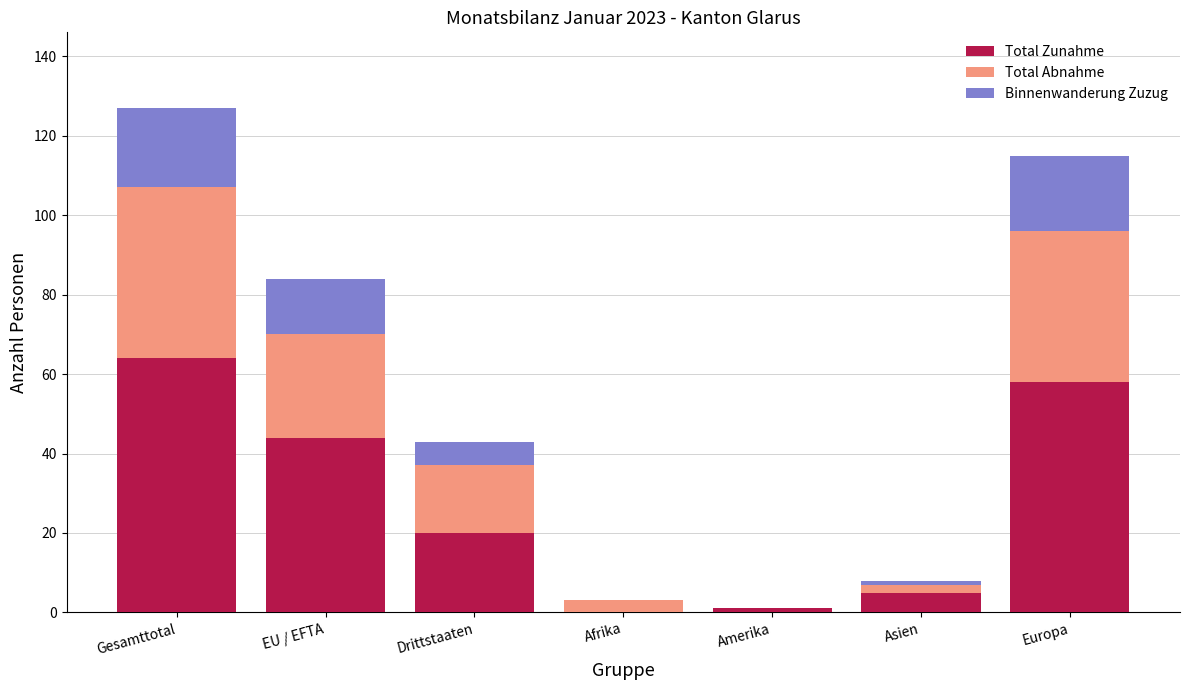

What is the total value across all series at Amerika?

1